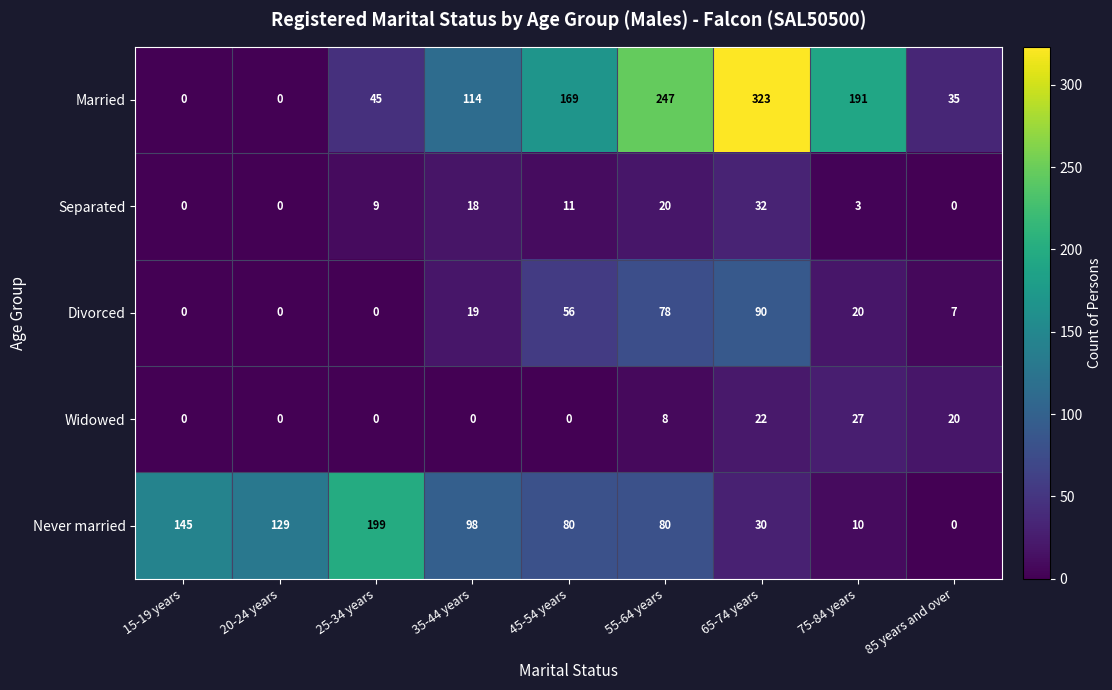

At how many categories does at least one series exceed 41?

8